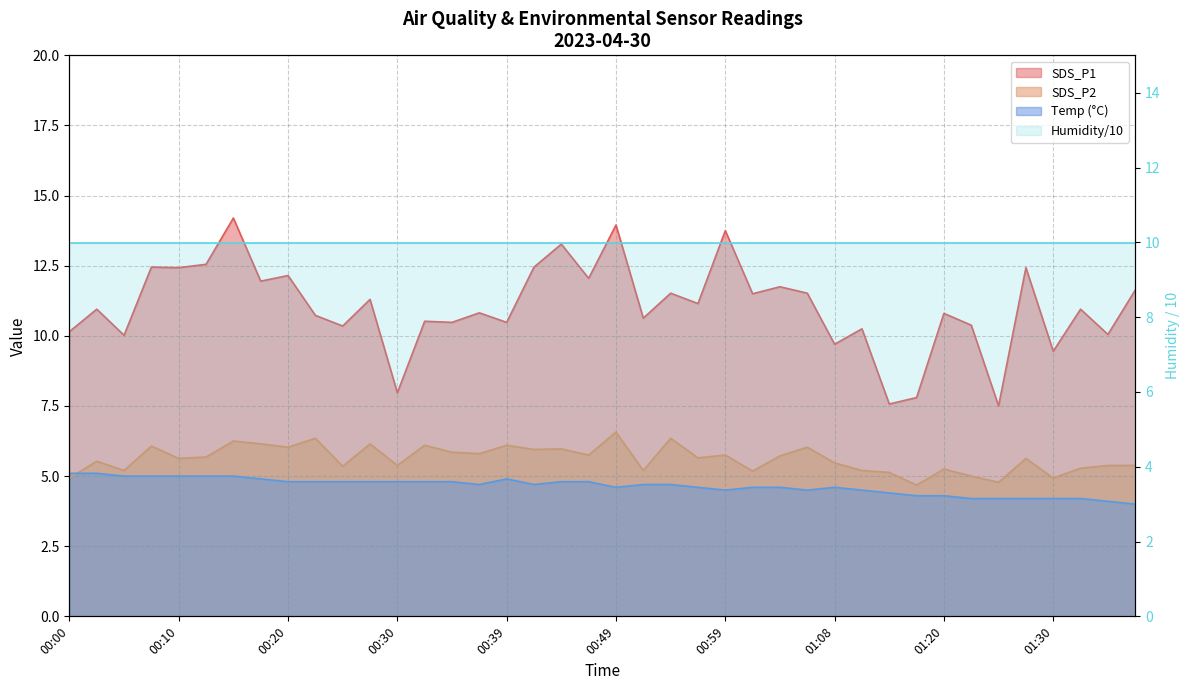

What is the average value of the SDS_P1 series?

11.0